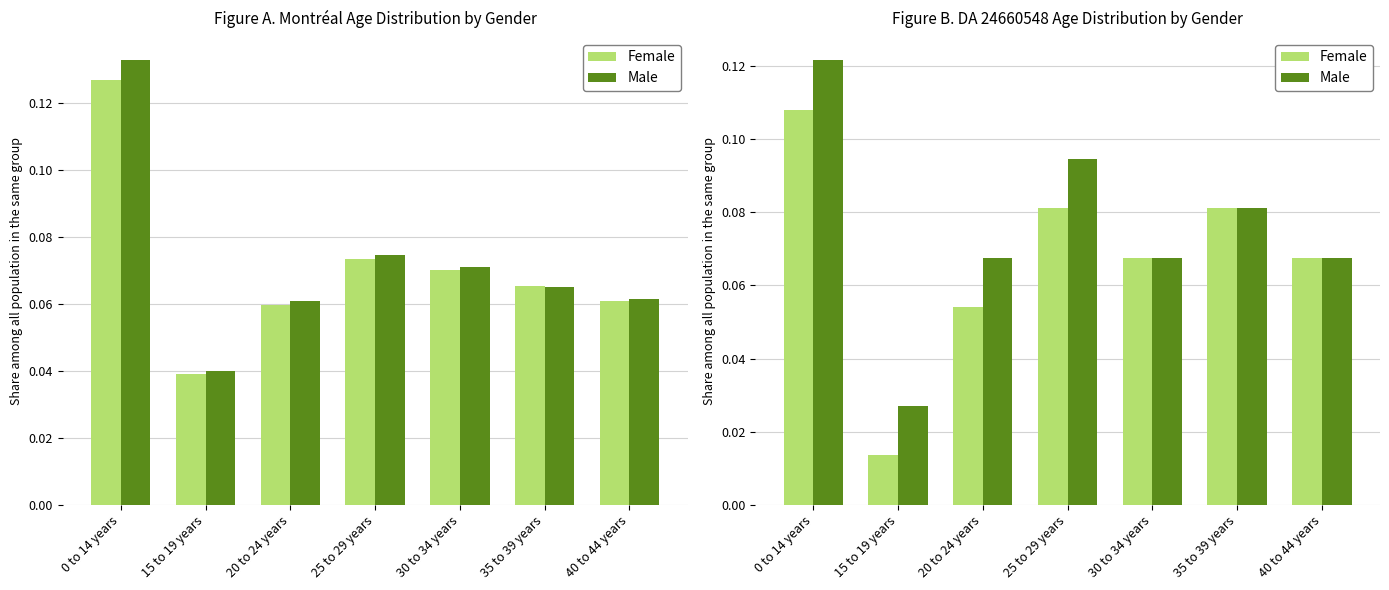

Count the Male values in the range 0 to 1.

7